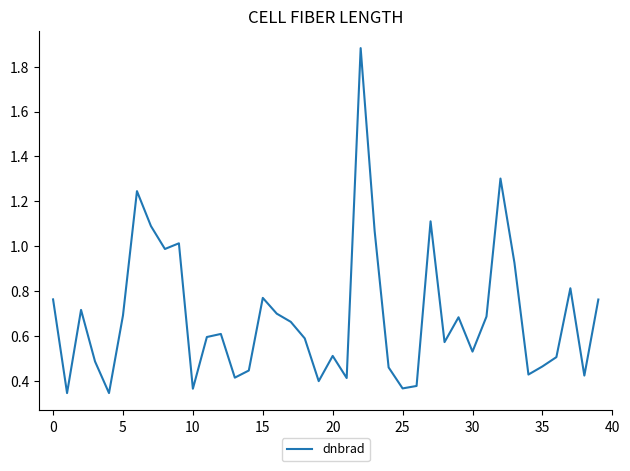

What is the difference between the maximum and minimum values?

1.5